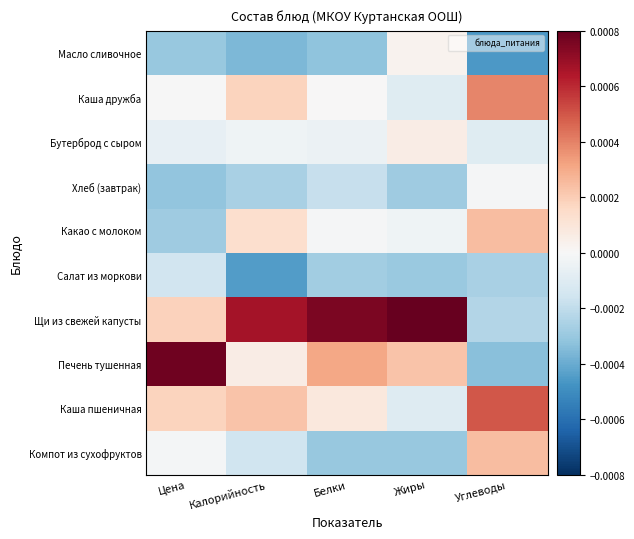

Reading right to left, what are all the values shown in this chart?

Масло сливочное: Углеводы=-0.0	Жиры=0.0	Белки=-0.0	Калорийность=-0.0	Цена=-0.0
Каша дружба: Углеводы=0.0	Жиры=-0.0	Белки=0.0	Калорийность=0.0	Цена=-0.0
Бутерброд с сыром: Углеводы=-0.0	Жиры=0.0	Белки=-0.0	Калорийность=-0.0	Цена=-0.0
Хлеб (завтрак): Углеводы=-0.0	Жиры=-0.0	Белки=-0.0	Калорийность=-0.0	Цена=-0.0
Какао с молоком: Углеводы=0.0	Жиры=-0.0	Белки=-0.0	Калорийность=0.0	Цена=-0.0
Салат из моркови: Углеводы=-0.0	Жиры=-0.0	Белки=-0.0	Калорийность=-0.0	Цена=-0.0
Щи из свежей капусты: Углеводы=-0.0	Жиры=0.0	Белки=0.0	Калорийность=0.0	Цена=0.0
Печень тушенная: Углеводы=-0.0	Жиры=0.0	Белки=0.0	Калорийность=0.0	Цена=0.0
Каша пшеничная: Углеводы=0.0	Жиры=-0.0	Белки=0.0	Калорийность=0.0	Цена=0.0
Компот из сухофруктов: Углеводы=0.0	Жиры=-0.0	Белки=-0.0	Калорийность=-0.0	Цена=-0.0